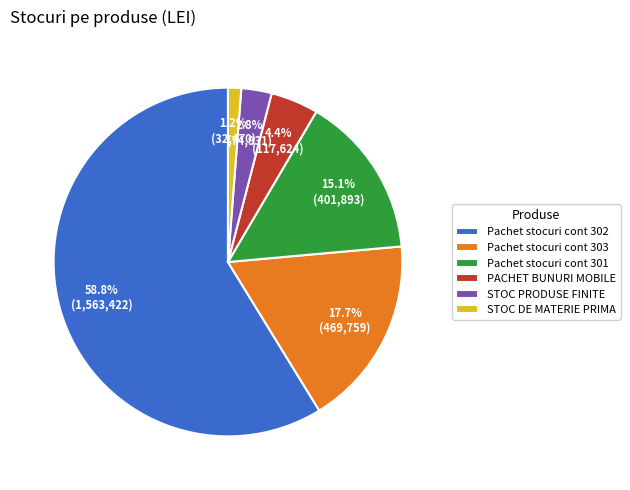

Between Pachet stocuri cont 301 and PACHET BUNURI MOBILE, which is larger?

Pachet stocuri cont 301